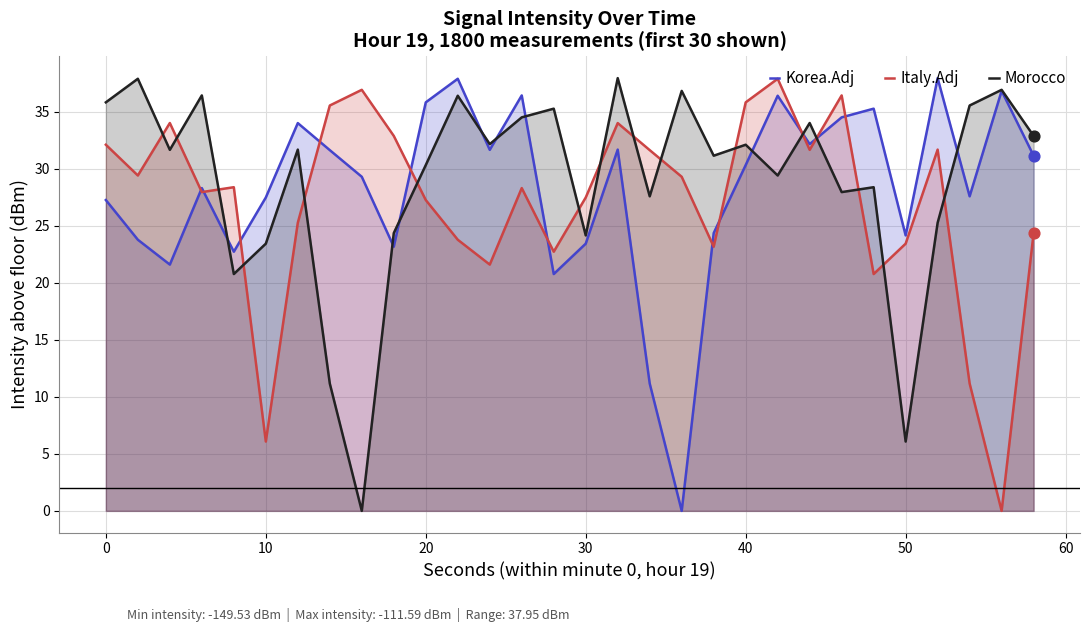

What is the total value across all series at 30?

75.1